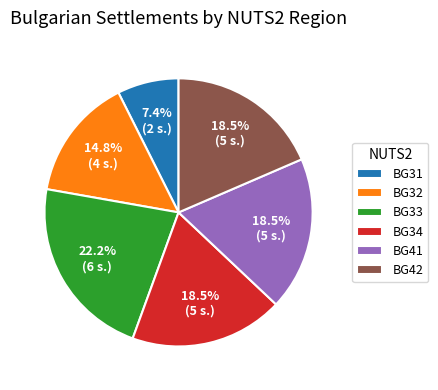

Between BG41 and BG32, which is larger?

BG41